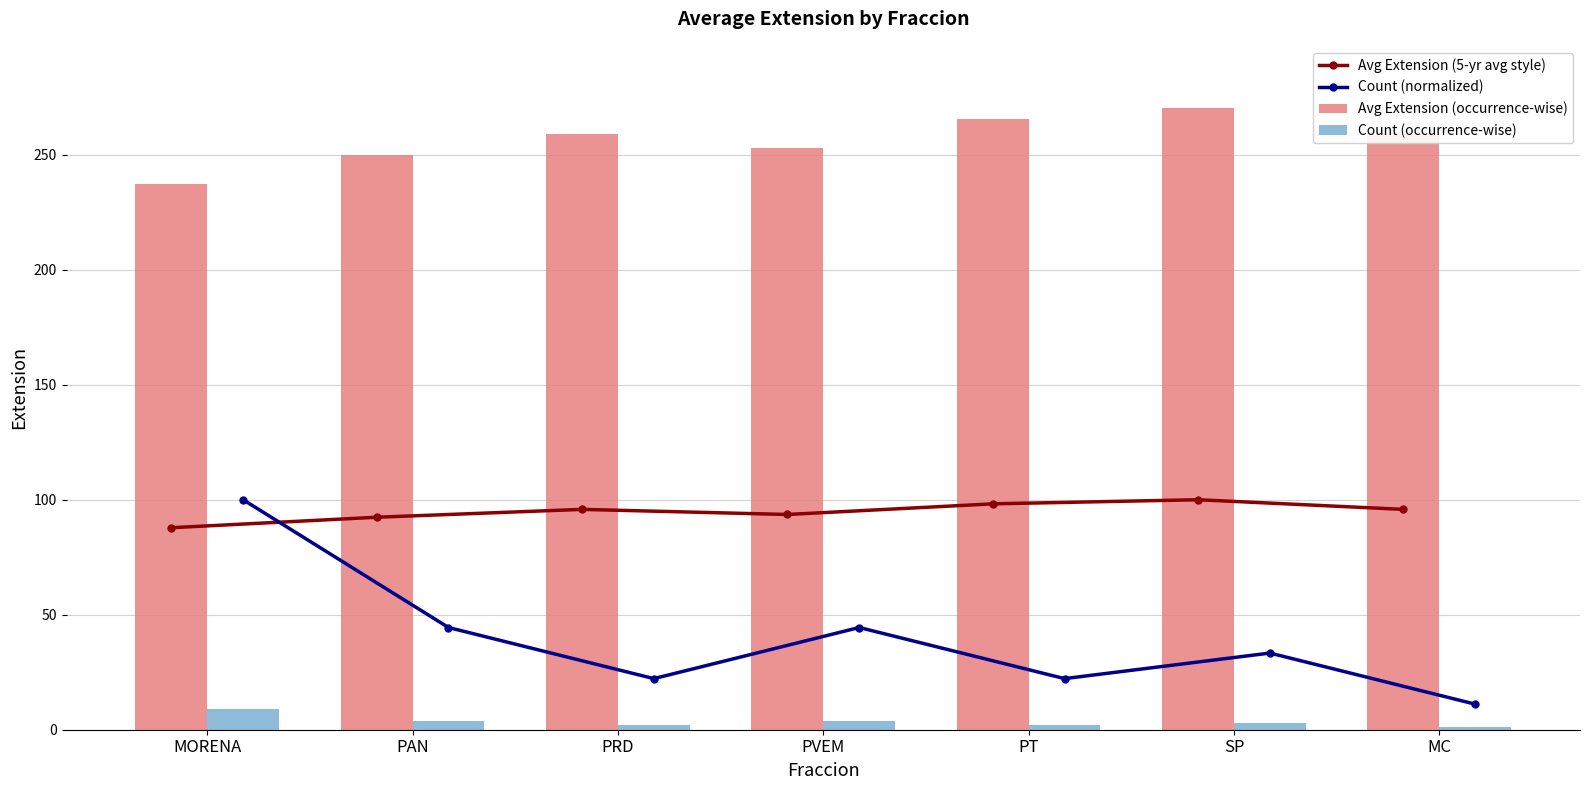

Is the value of Avg Extension (5-yr avg style) at PRD greater than the value of Count (normalized) at MC?

Yes